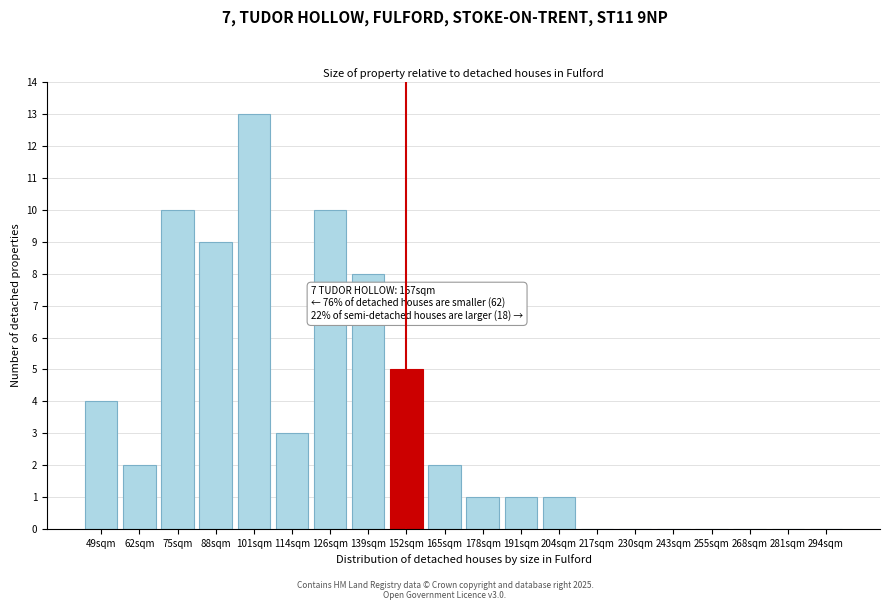

Reading left to right, list all the values displayed in this chart.

49sqm=4	62sqm=2	75sqm=10	88sqm=9	101sqm=13	114sqm=3	126sqm=10	139sqm=8	152sqm=5	165sqm=2	178sqm=1	191sqm=1	204sqm=1	217sqm=0	230sqm=0	243sqm=0	255sqm=0	268sqm=0	281sqm=0	294sqm=0